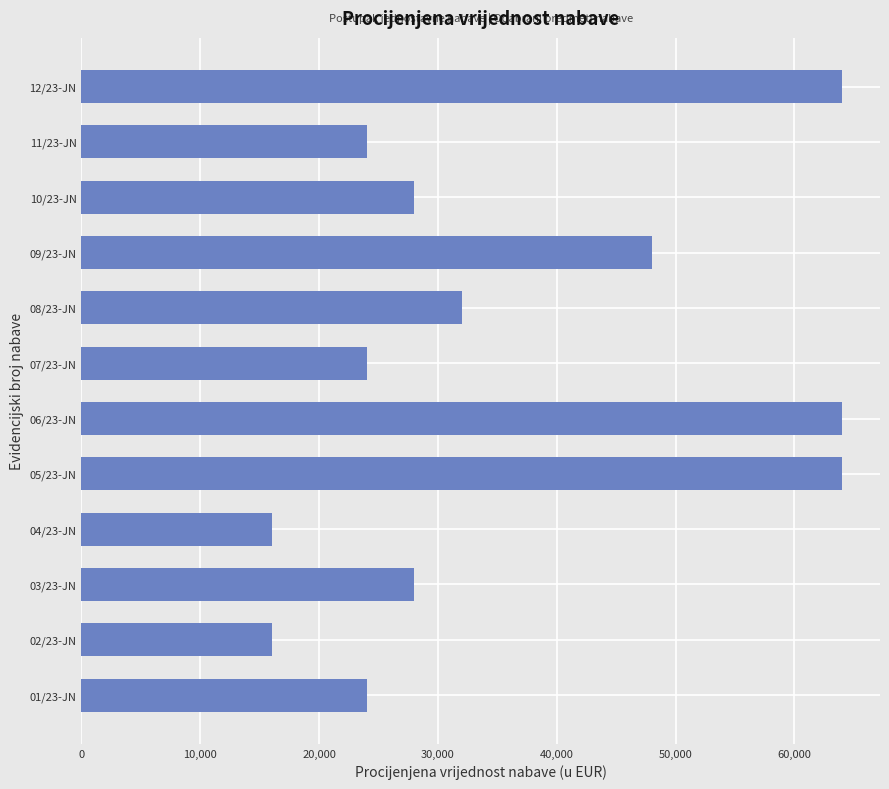

Between 08/23-JN and 11/23-JN, which is larger?

08/23-JN